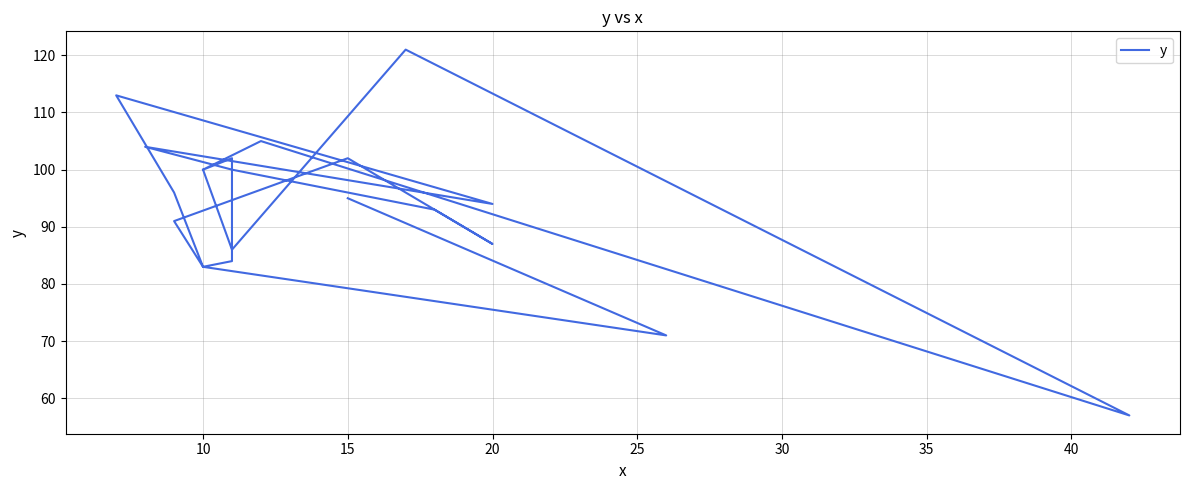

At which label is the value closest to 89?

20